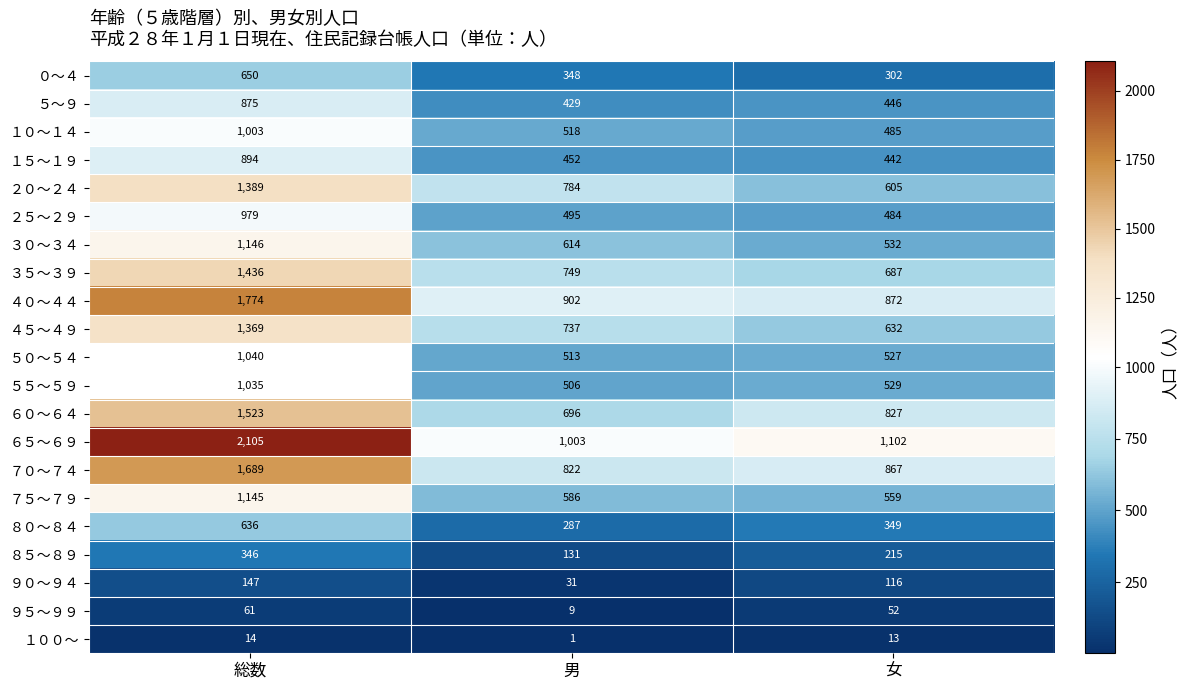

Where does the ８０～８４ series first go above 349?

総数